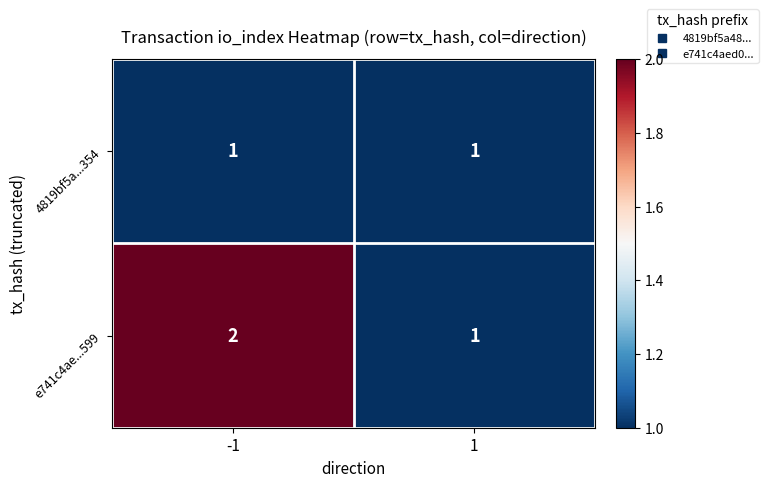

Between -1 and 1, which series saw the biggest shift?

e741c4ae...599